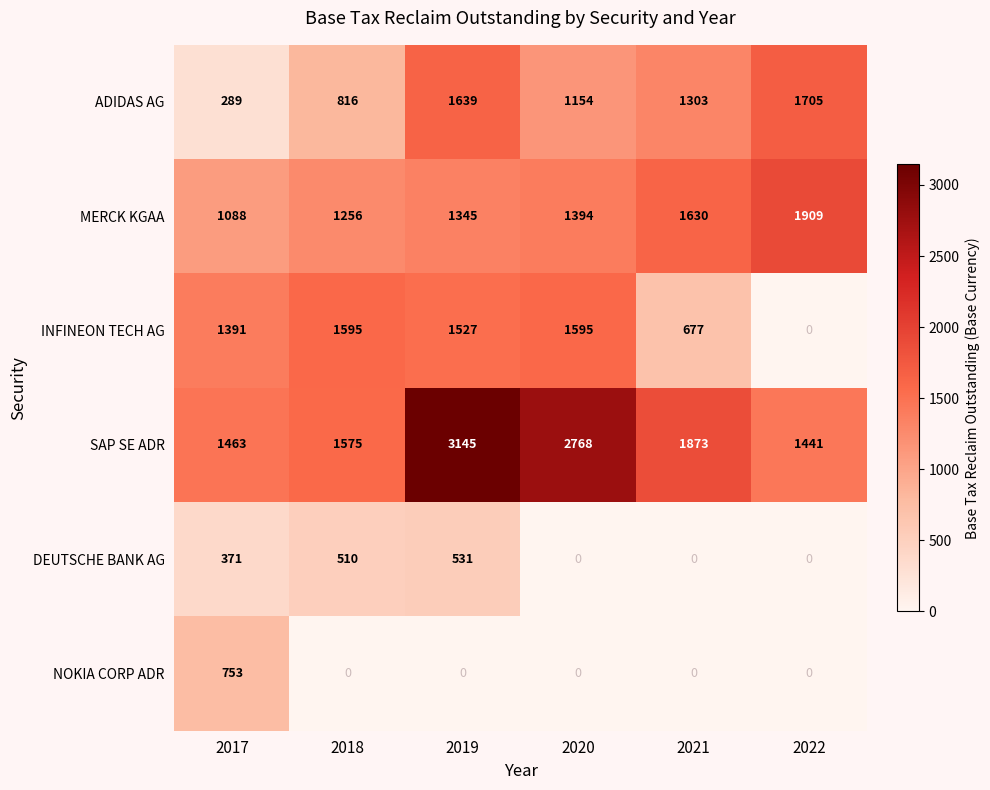

What is the total value across all series at 2021?

5483